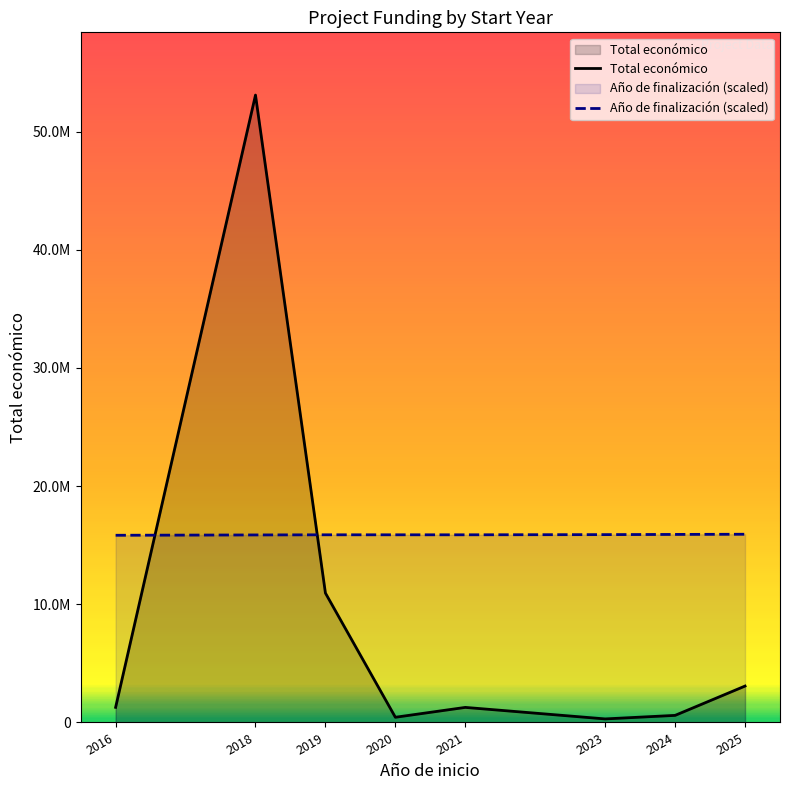

Rank the categories by Total económico value from highest to lowest.

2018, 2019, 2025, 2016, 2021, 2024, 2020, 2023